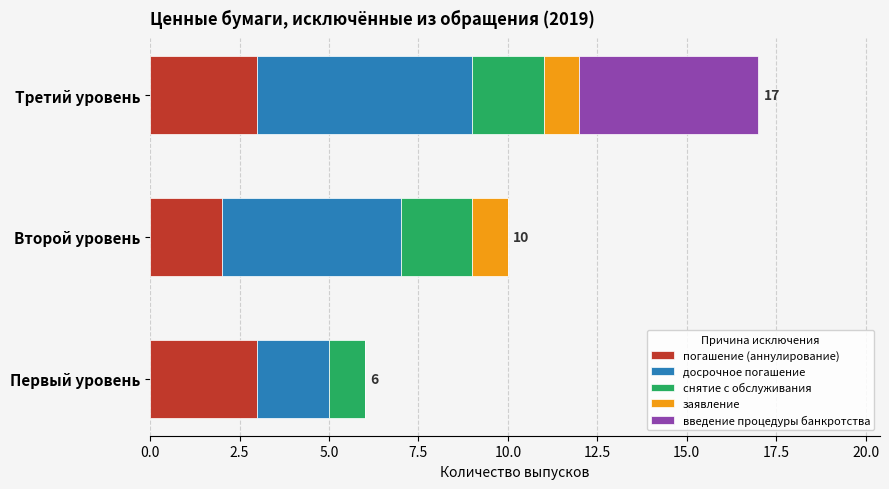

Count the number of data series in this chart.

5